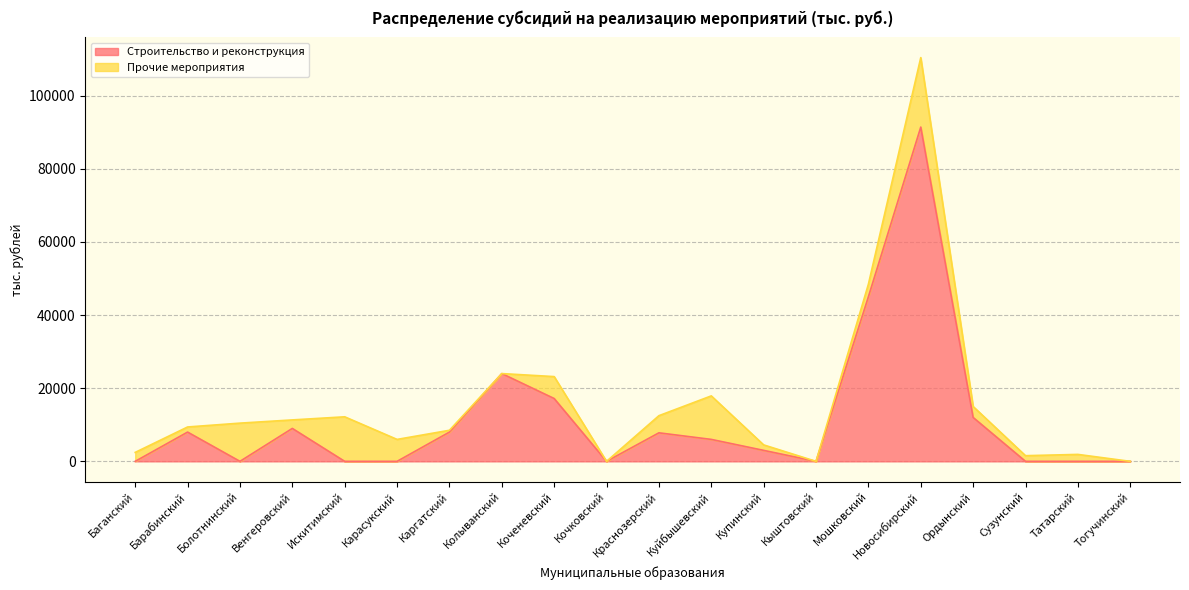

The chart shows a value of 8000 at Барабинский. True or false?

True